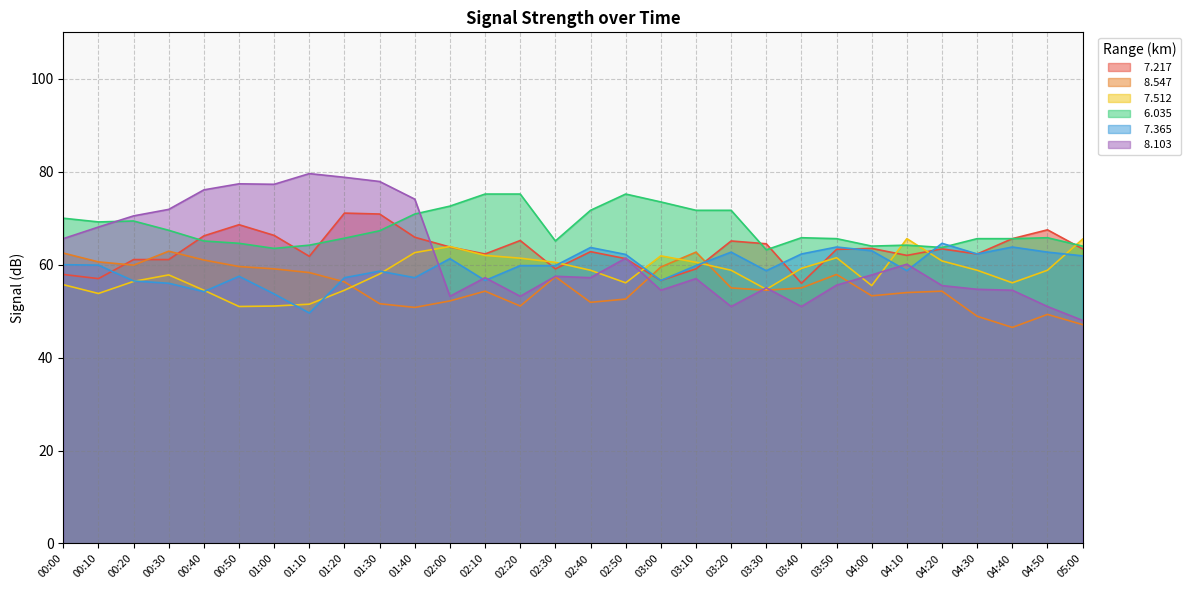

Reading left to right, what are all the values shown in this chart?

  7.217: 57.9	57.0	61.1	61.1	66.2	68.6	66.3	61.8	71.1	70.9	65.9	63.8	62.3	65.2	59.1	62.8	61.3	56.6	59.1	65.1	64.5	56.0	63.3	63.5	62.0	63.4	62.3	65.6	67.5	63.4
  8.547: 62.5	60.6	59.9	62.9	61.0	59.6	59.1	58.3	56.3	51.6	50.8	52.2	54.3	51.1	57.4	51.9	52.6	59.5	62.7	55.0	54.5	55.0	57.9	53.3	54.0	54.3	48.9	46.5	49.3	47.1
  7.512: 55.7	53.8	56.4	57.8	54.5	51.0	51.1	51.5	54.5	58.0	62.6	63.9	62.0	61.4	60.5	58.8	56.1	61.9	60.5	58.8	54.7	59.2	61.5	55.5	65.6	60.8	58.8	56.1	58.8	65.5
  6.035: 70.0	69.2	69.4	67.4	65.1	64.6	63.5	64.2	65.7	67.3	70.9	72.6	75.2	75.2	65.1	71.7	75.2	73.5	71.7	71.7	63.2	65.8	65.6	64.0	64.2	63.7	65.6	65.6	65.8	64.0
  7.365: 60.0	59.9	56.5	56.0	54.2	57.5	53.7	49.6	57.2	58.6	57.2	61.3	56.6	59.8	59.8	63.7	62.2	56.6	59.8	62.7	58.7	62.3	63.8	63.0	58.7	64.6	62.3	63.8	62.7	61.9
  8.103: 65.6	68.1	70.5	71.9	76.1	77.4	77.3	79.6	78.8	77.9	74.1	53.2	57.2	53.2	57.5	57.2	61.4	54.5	57.0	51.0	55.0	51.0	55.6	57.8	60.1	55.5	54.7	54.5	51.0	48.0